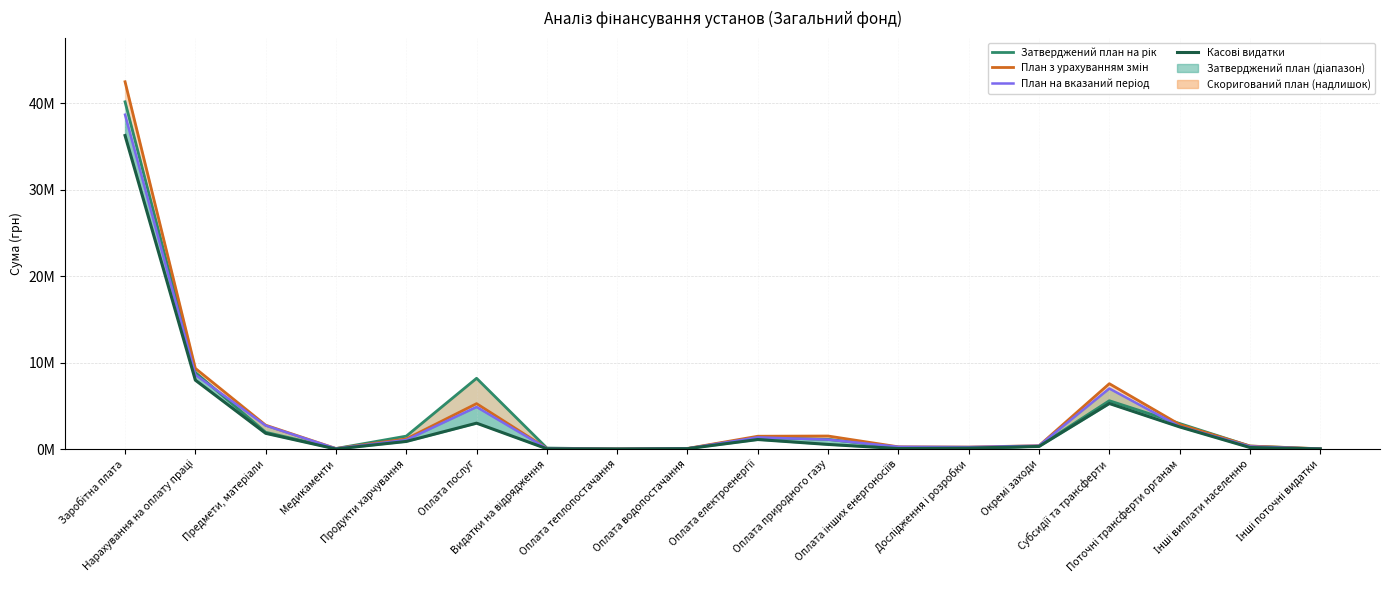

At which label is Касові видатки closest to 18127431?

Нарахування на оплату праці